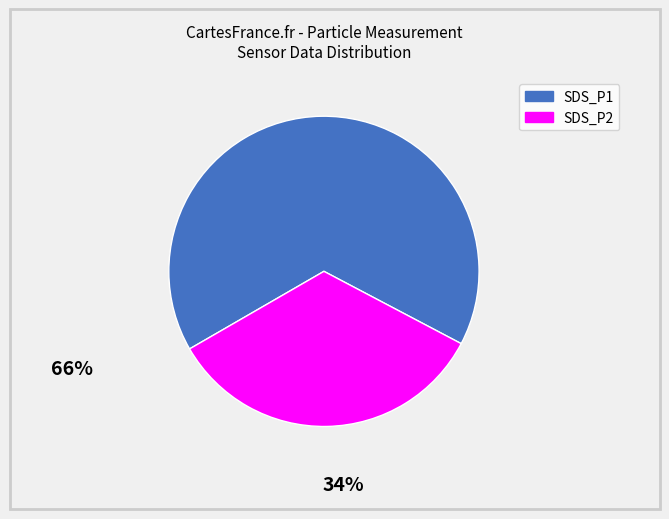

How many segments does this pie chart have?

2